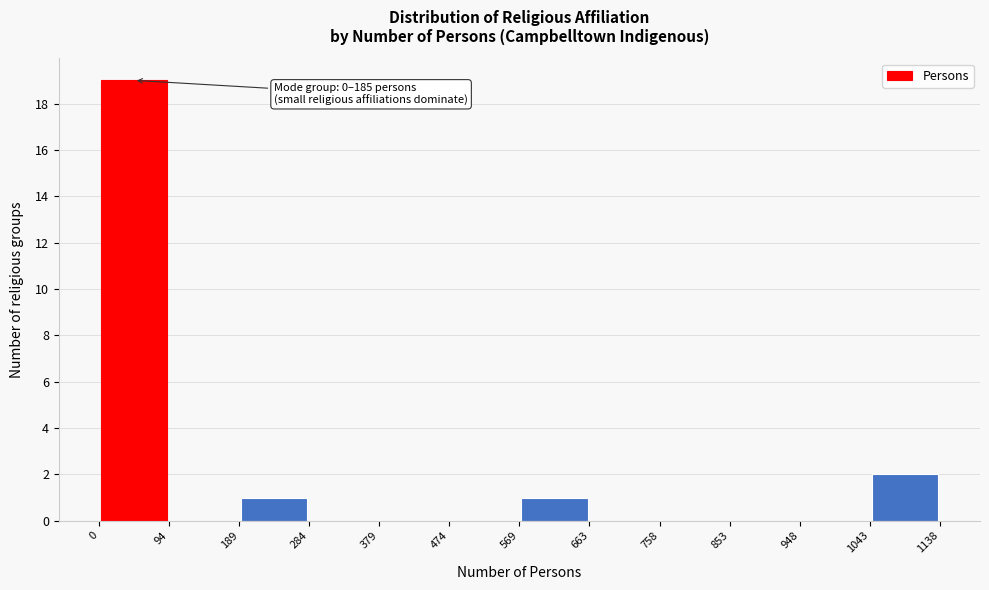

Over which range of the x-axis is the bar tallest?

0 to 94